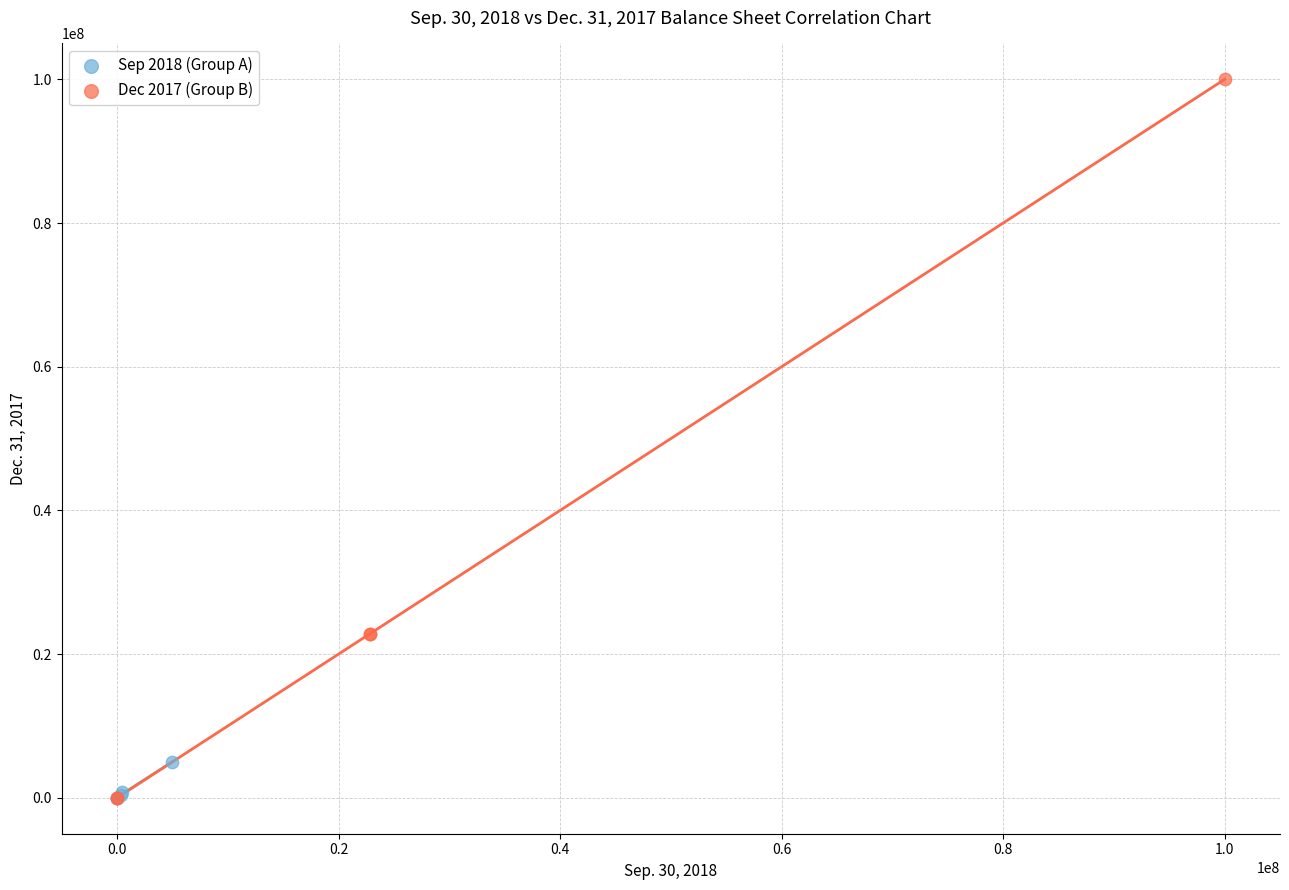

Which series reaches the maximum Y coordinate?

Dec 2017 (Group B)